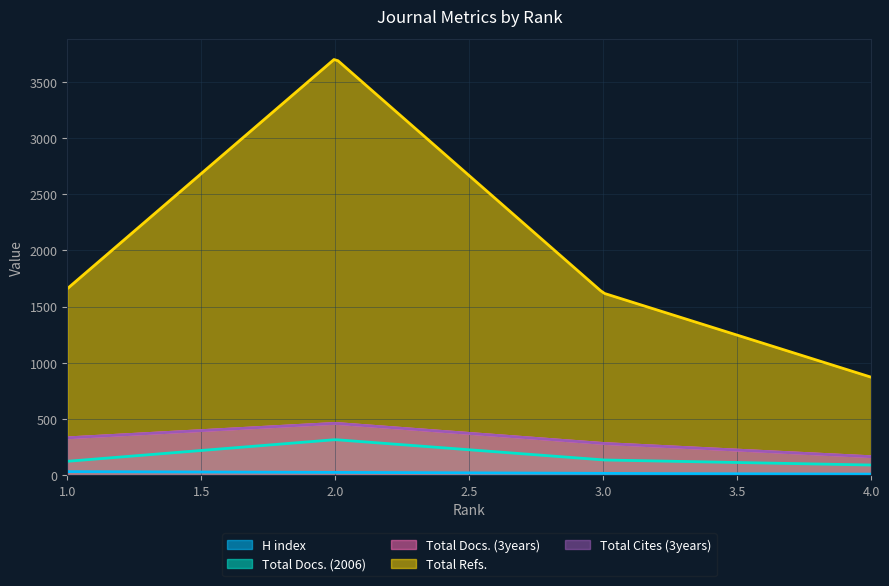

The Total Refs. series shows 541 at 4. True or false?

False